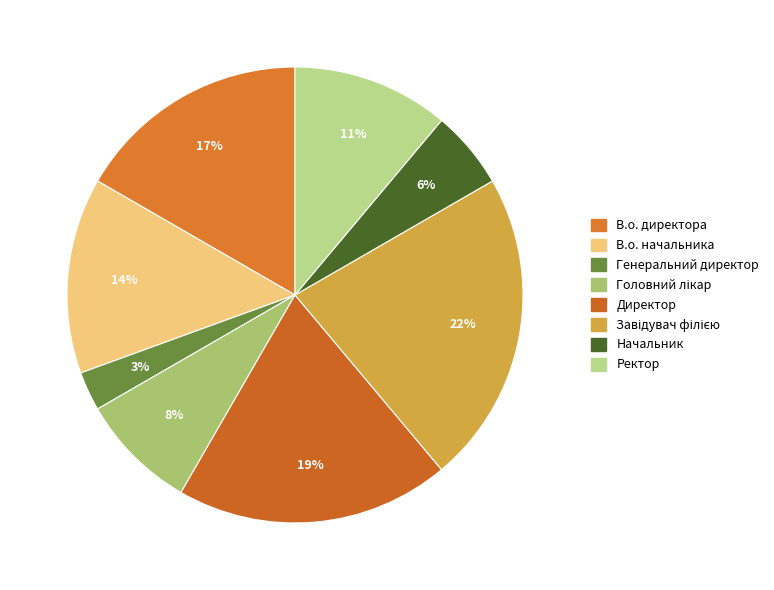

How many segments does this pie chart have?

8